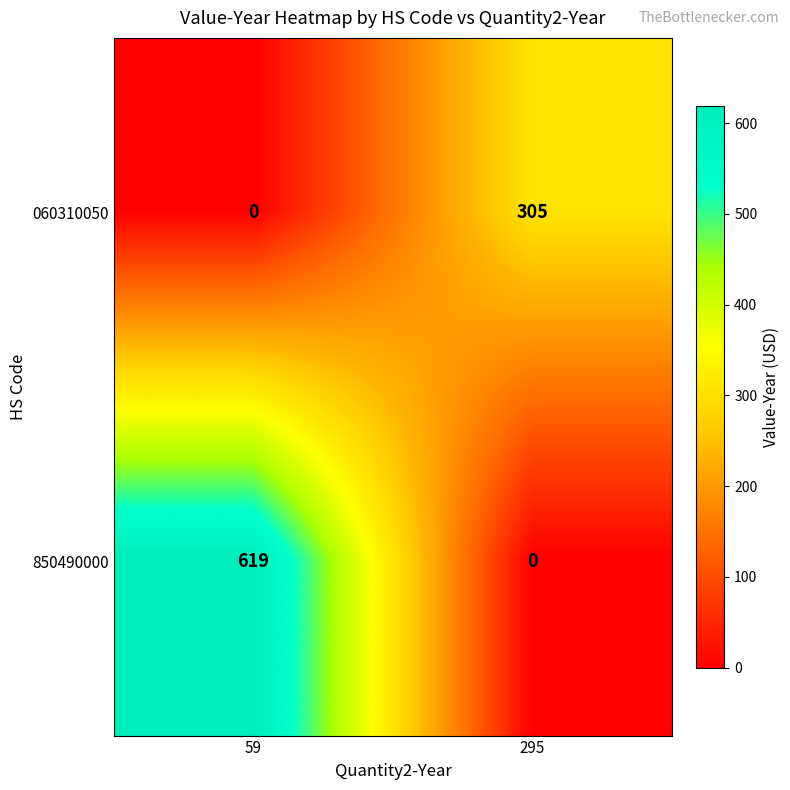

Which series has the widest spread of values?

850490000